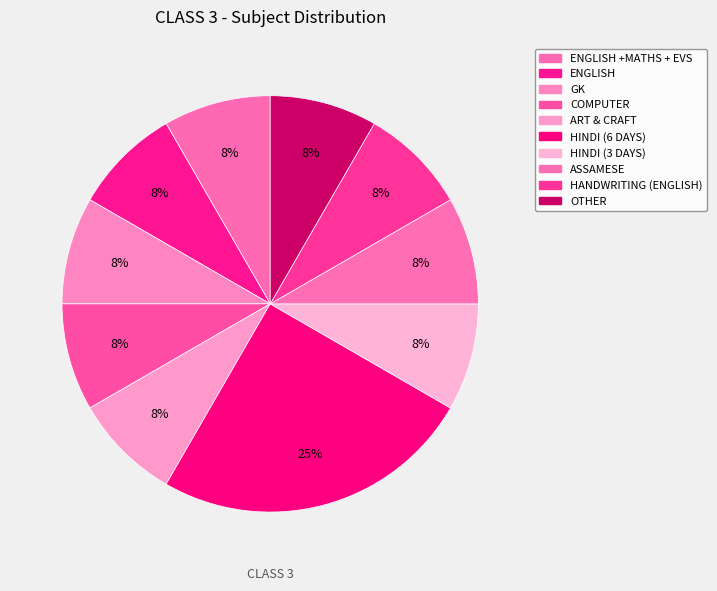

How many segments does this pie chart have?

10